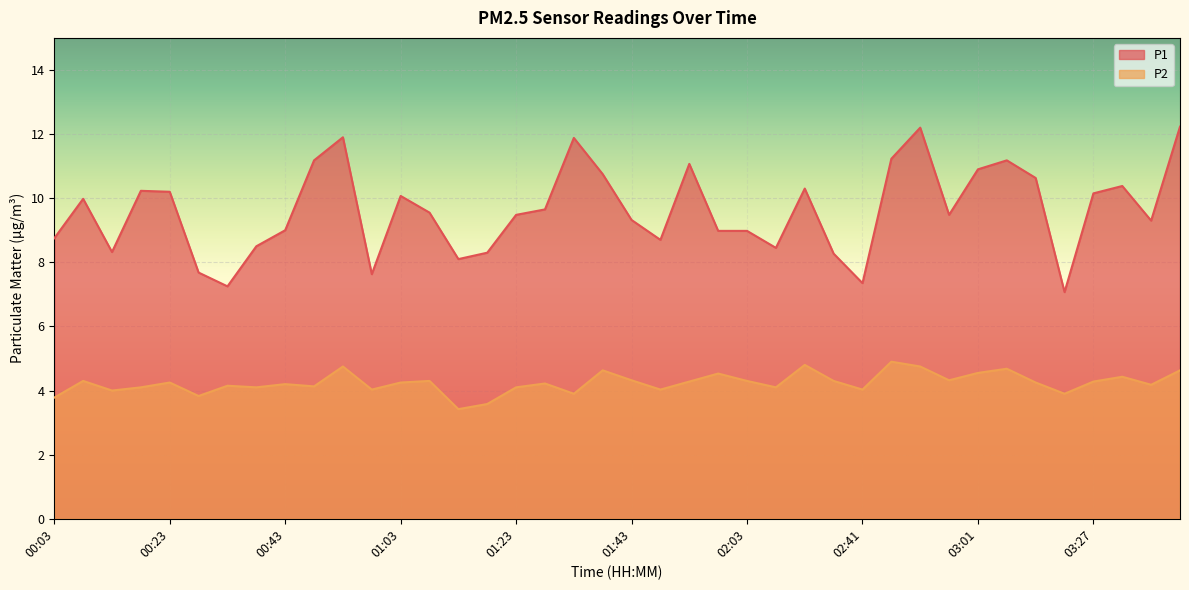

True or false: P2 has a value of 4.1 at 02:08.

True